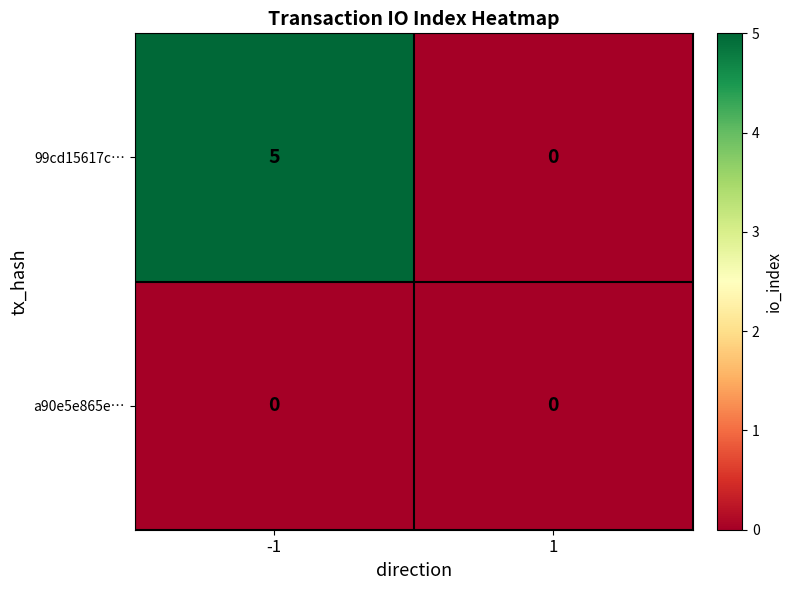

Which series has the largest range (max minus min)?

99cd15617c…